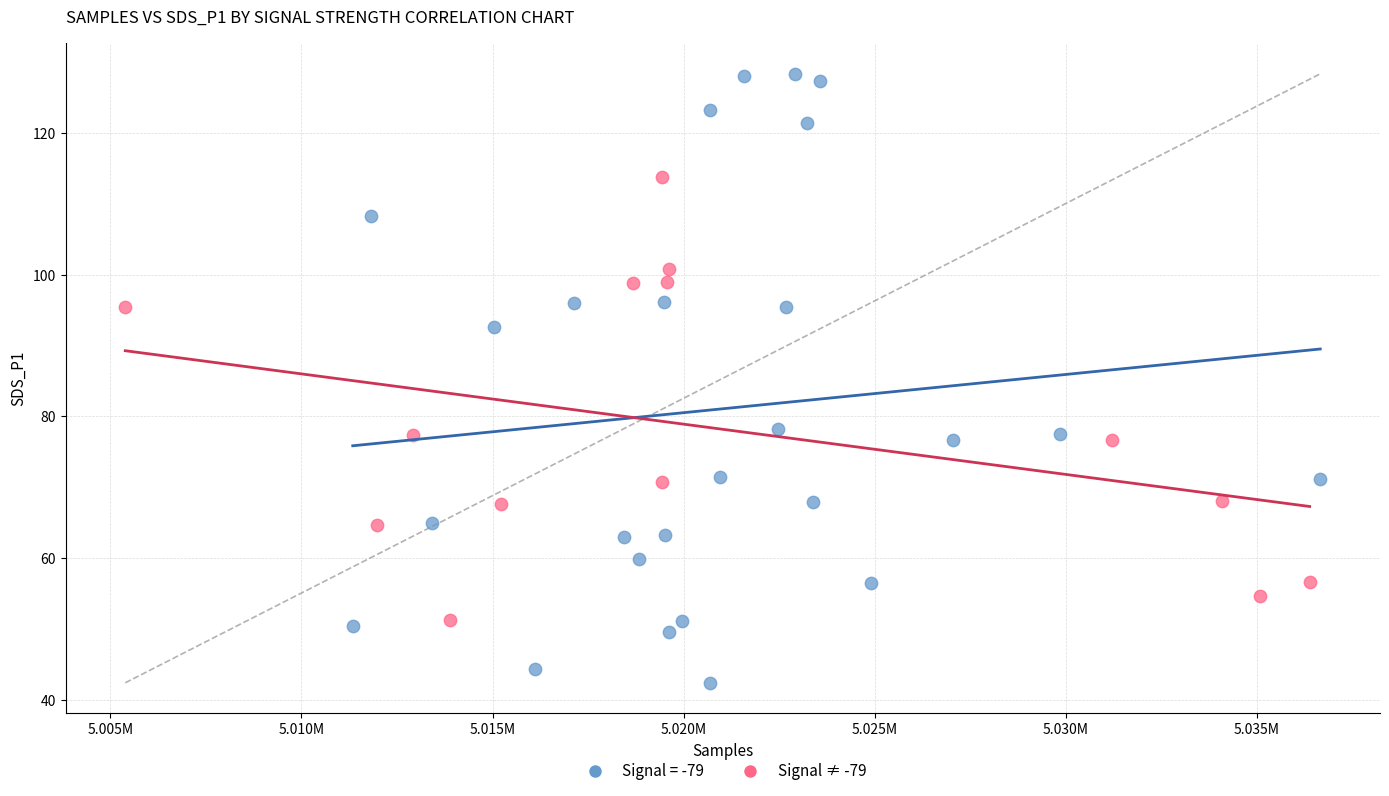

Which series contains the lowest Y value?

Signal = -79